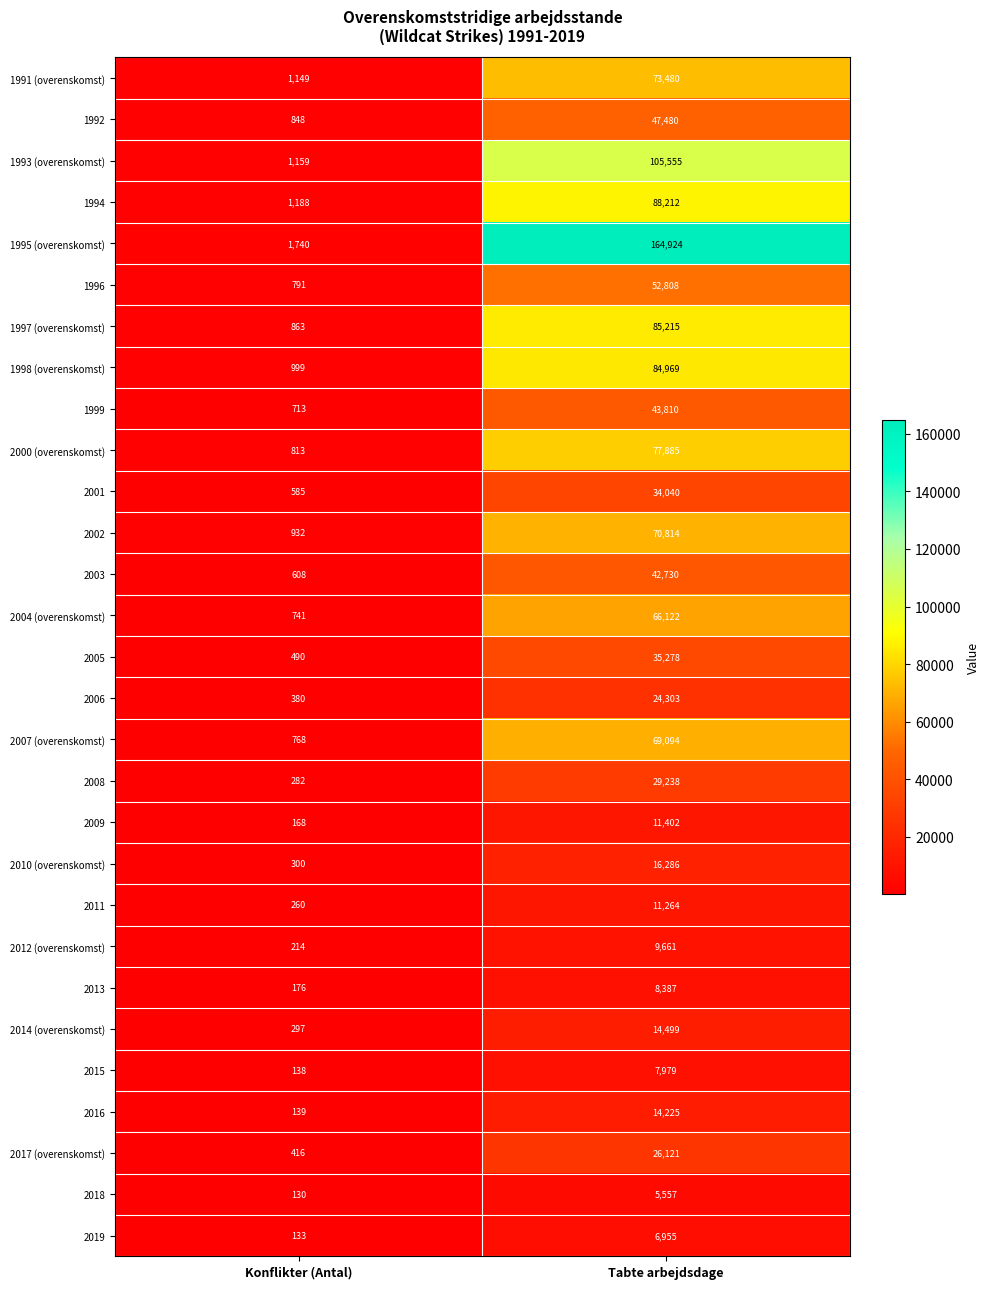

How many categories are shown in the chart?

2